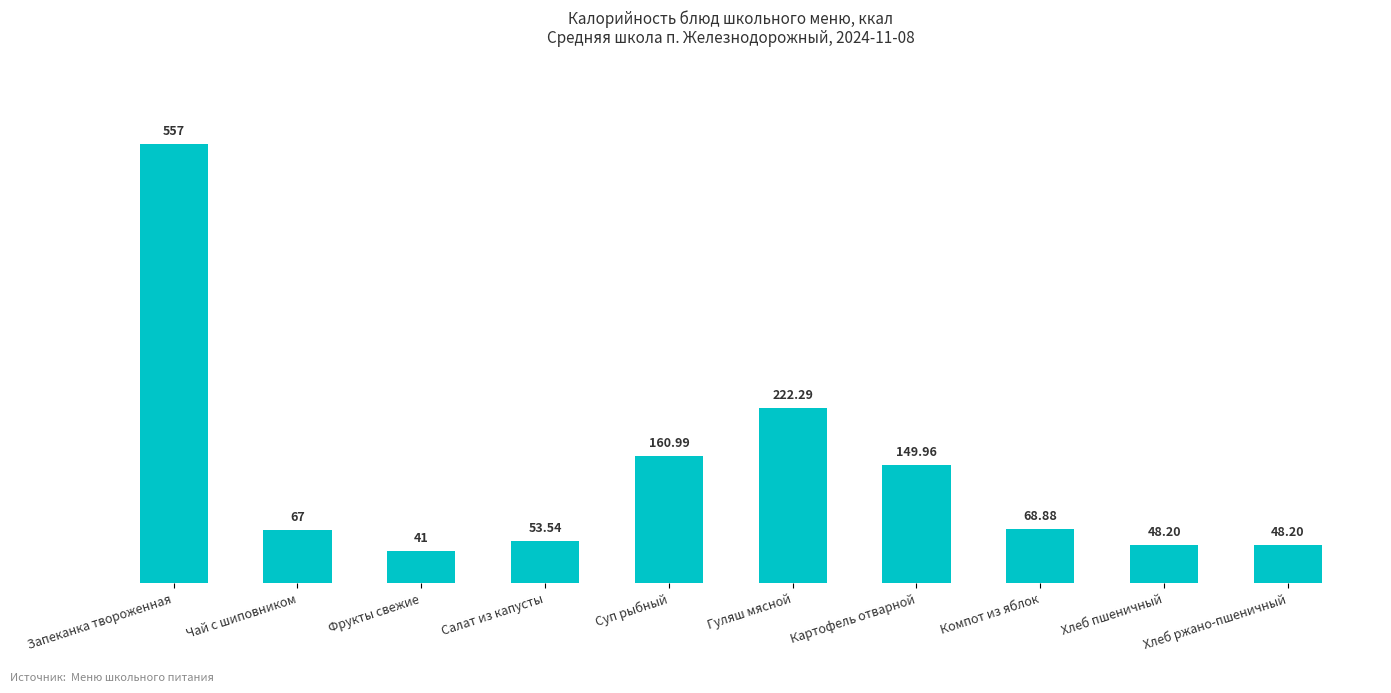

What is the value of the 9th bar from the left?

48.2